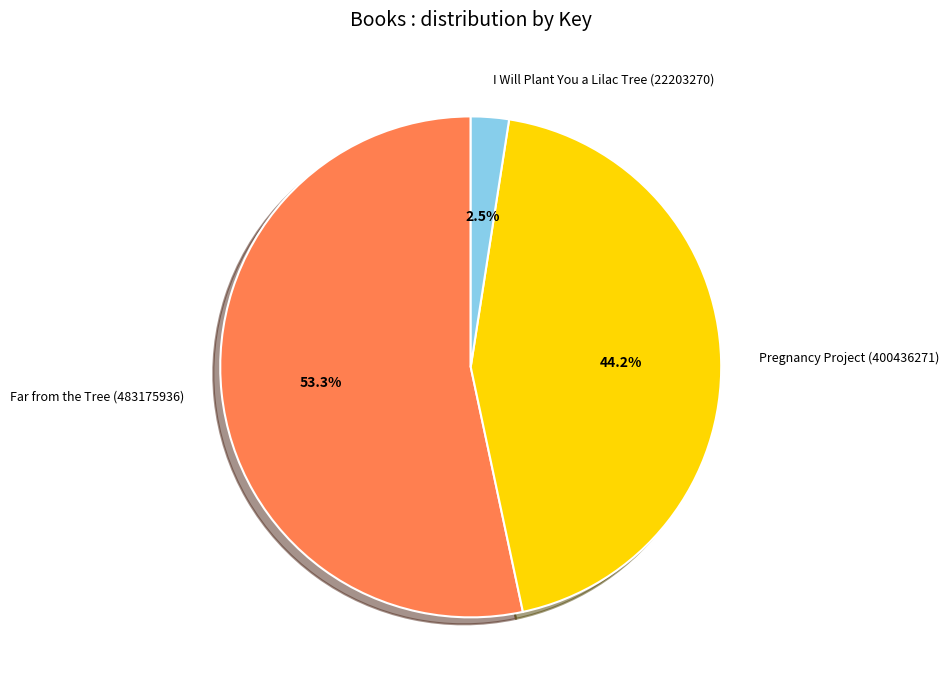

How many slices are in this pie chart?

3